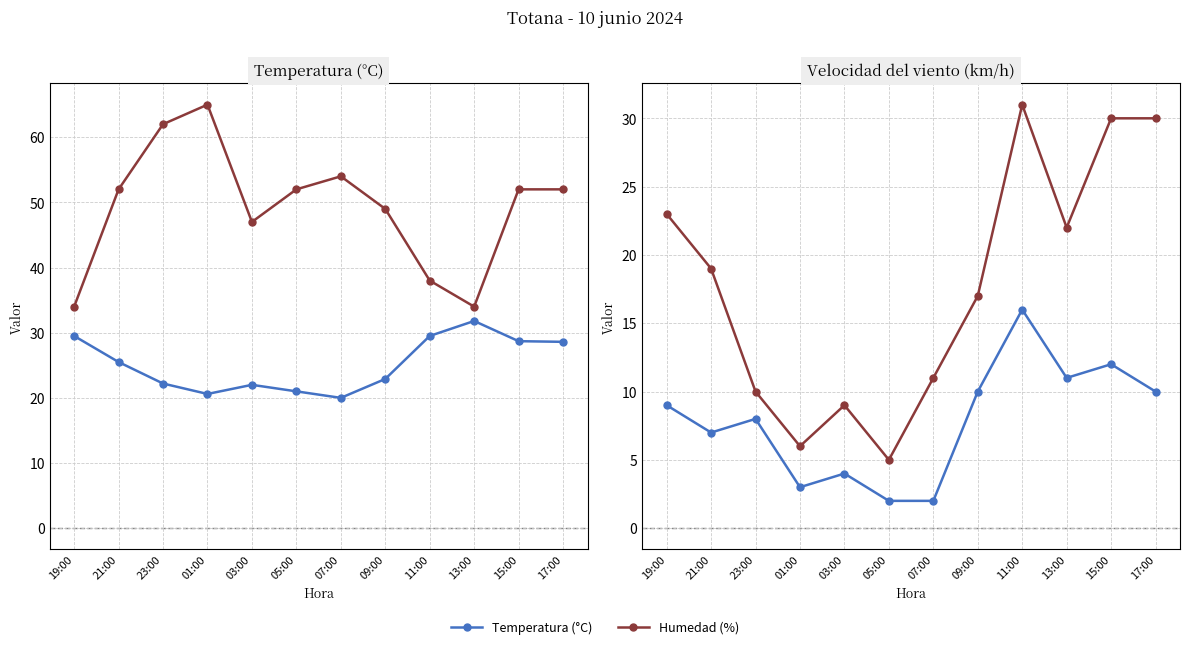

How many data points does each series have?

12